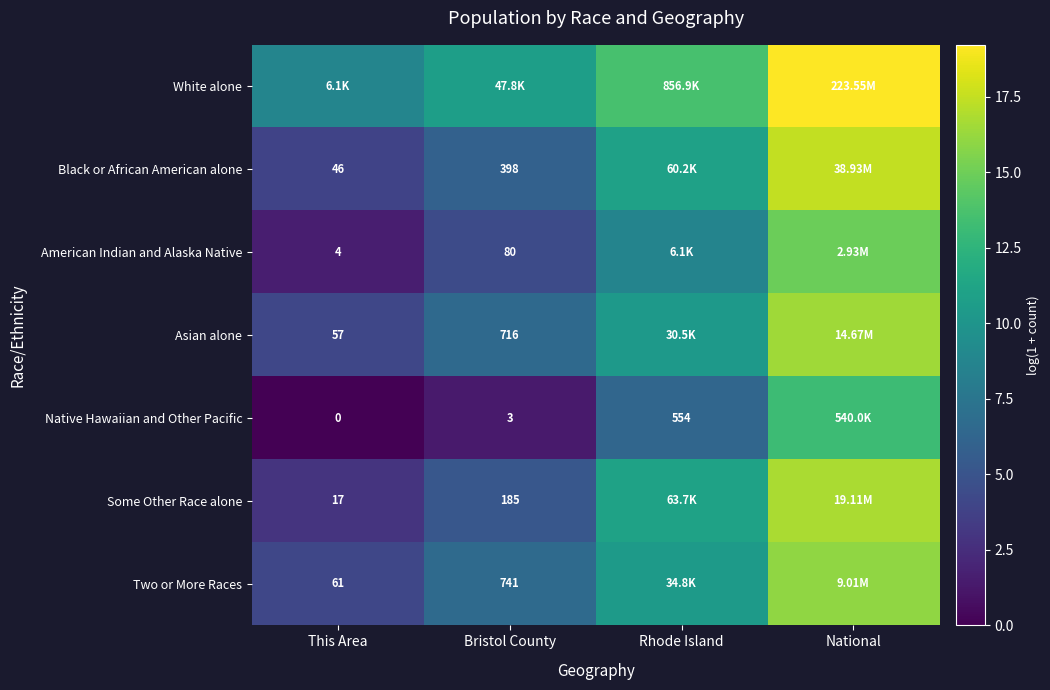

What is the maximum value for Two or More Races?

16.0